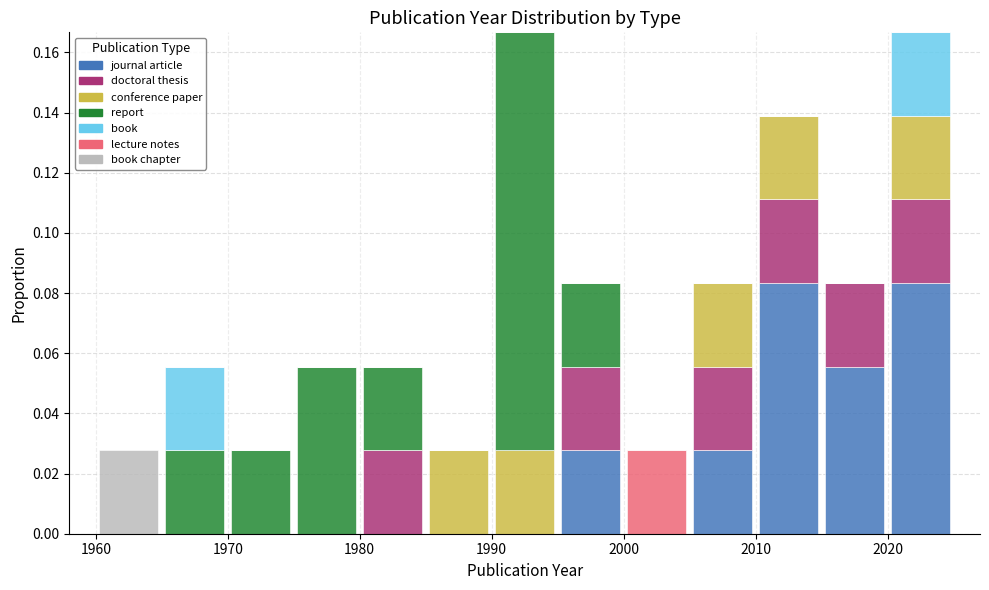

Reading left to right, transcribe this chart: for each stacked bar, give the range it covers on the x-axis and its total height. The values are not printed on the chart, so give them approximately, as read against the axis.

1960 to 1965: 0.028
1965 to 1970: 0.056
1970 to 1975: 0.028
1975 to 1980: 0.056
1980 to 1985: 0.056
1985 to 1990: 0.028
1990 to 1995: 0.166
1995 to 2000: 0.084
2000 to 2005: 0.028
2005 to 2010: 0.084
2010 to 2015: 0.138
2015 to 2020: 0.084
2020 to 2025: 0.166